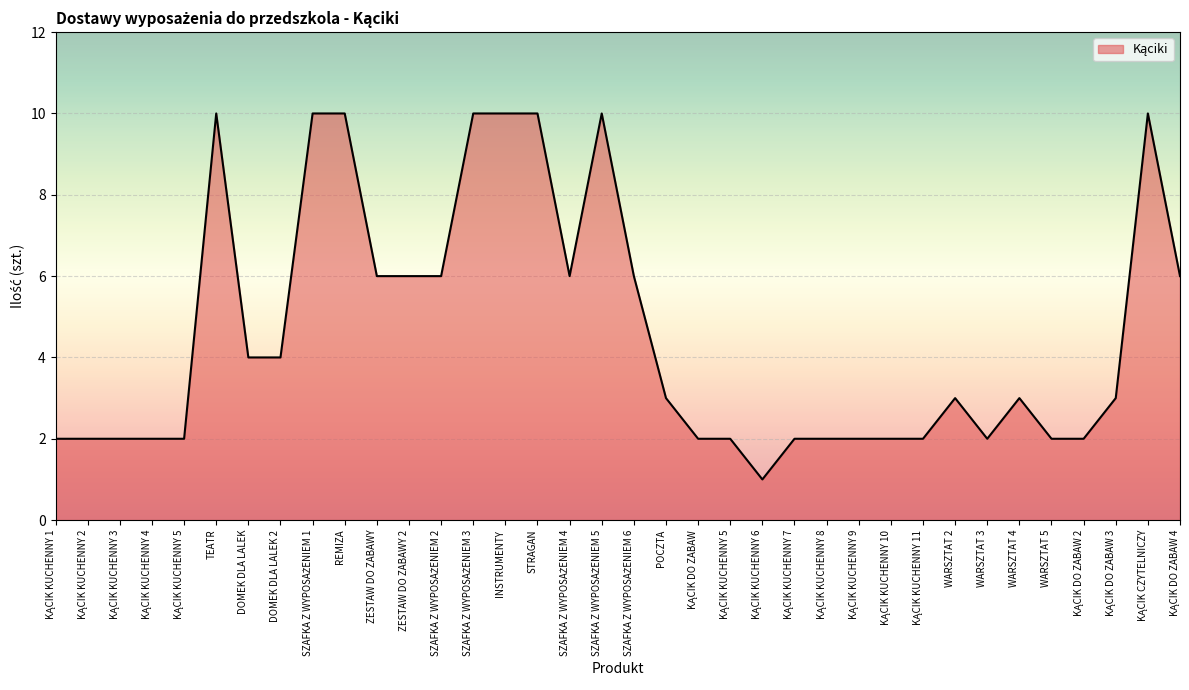

Where does the data first go above 3?

TEATR